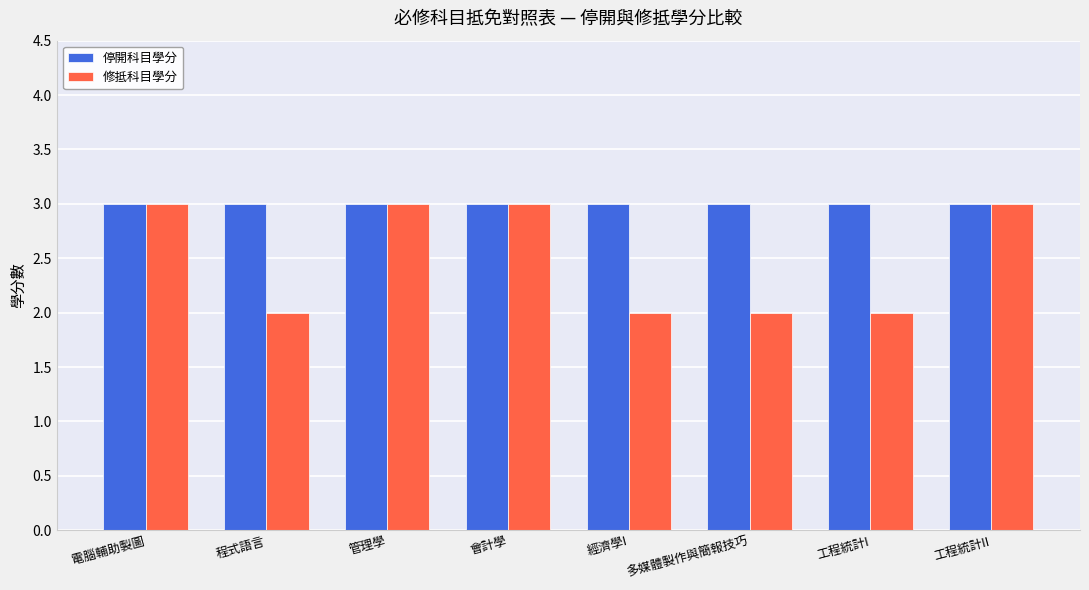

How many bars are there in each group?

2